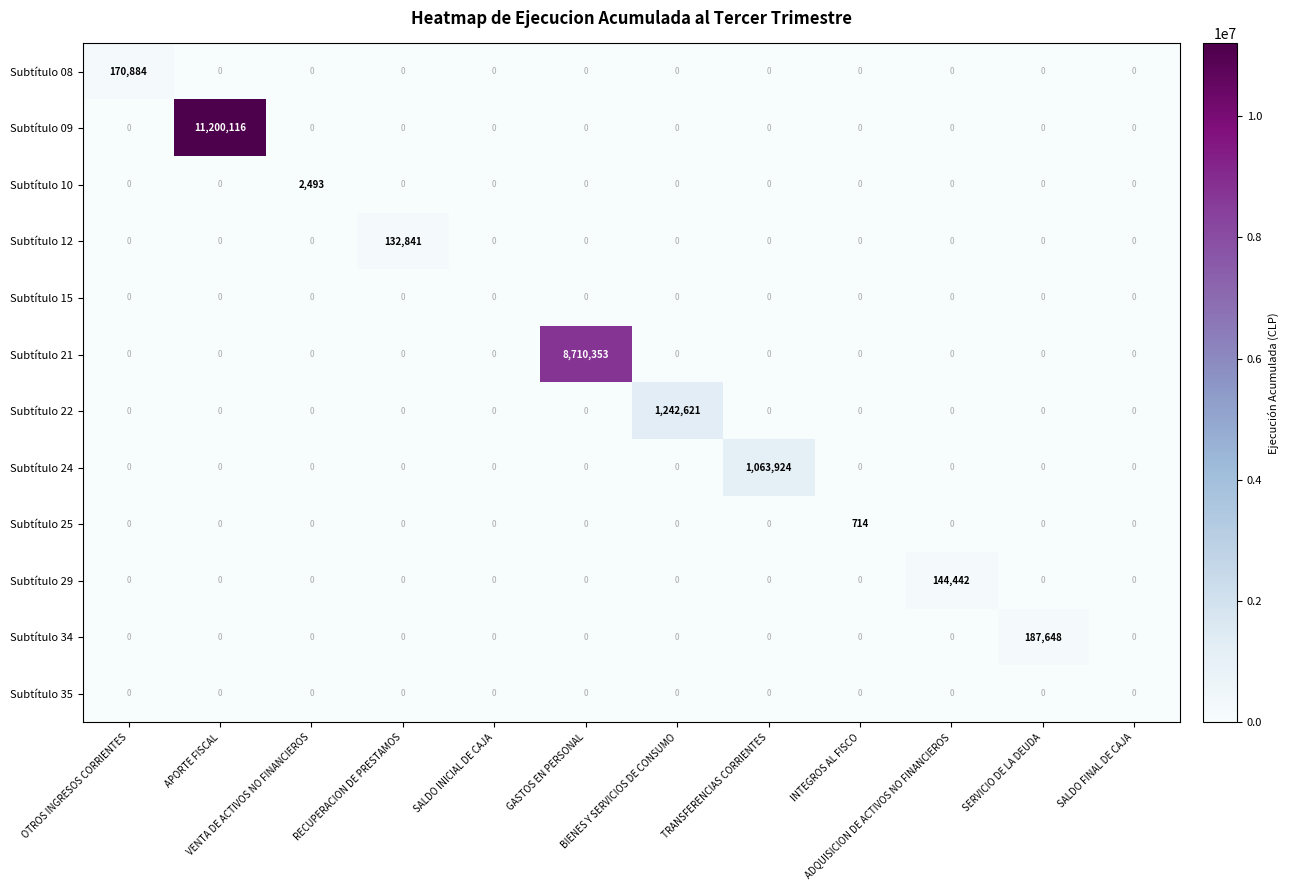

Which series has the largest total across all categories?

Subtítulo 09